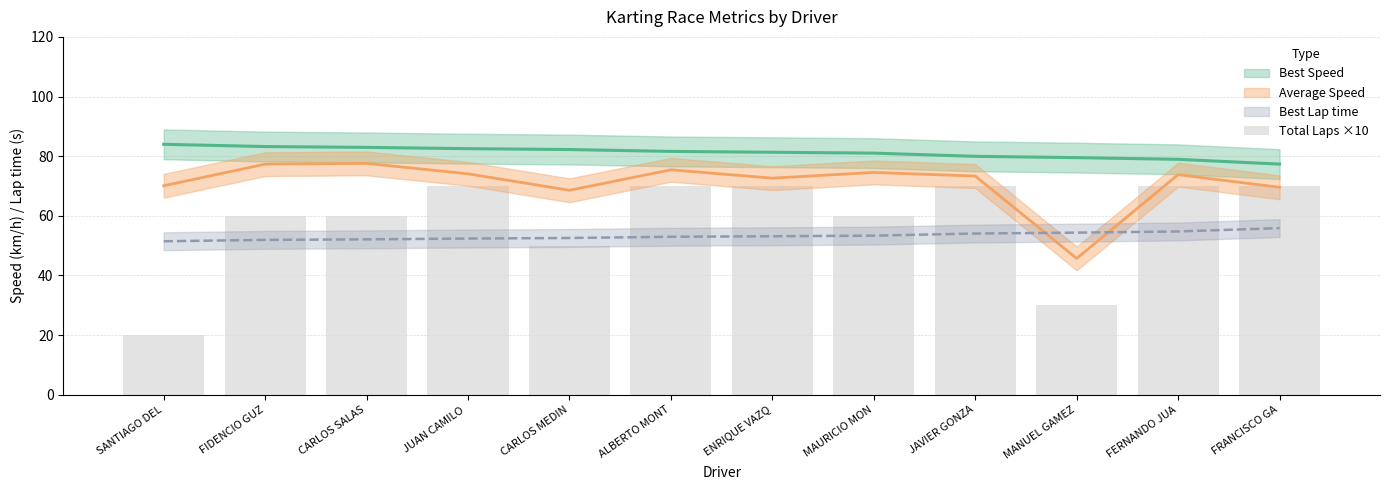

What is the label of the 8th bar from the left?

MAURICIO MON